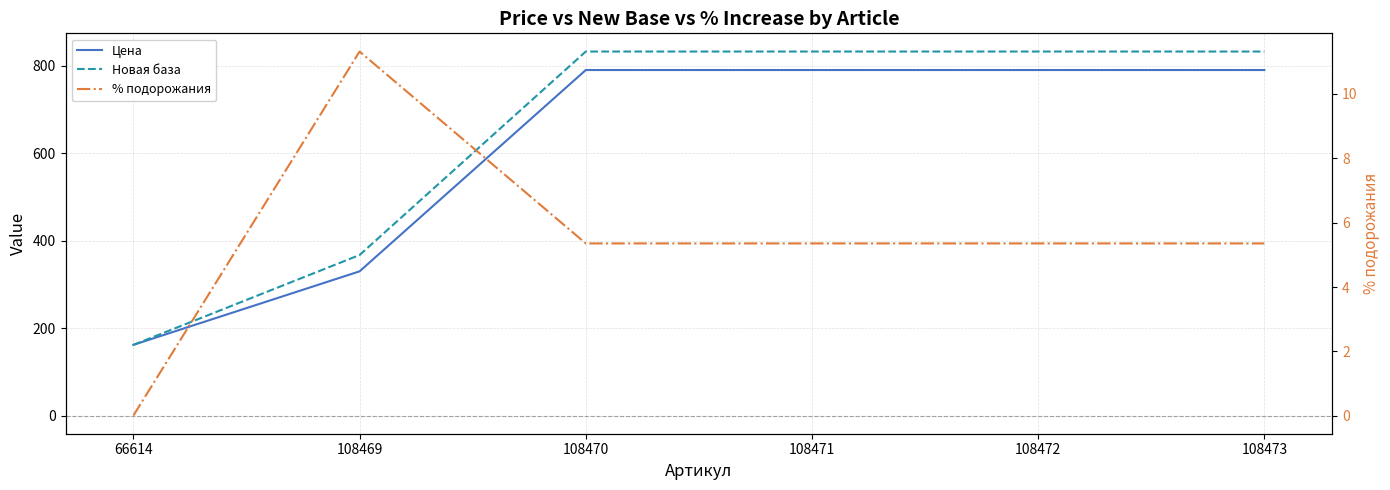

True or false: % подорожания and Новая база cross at least once.

False